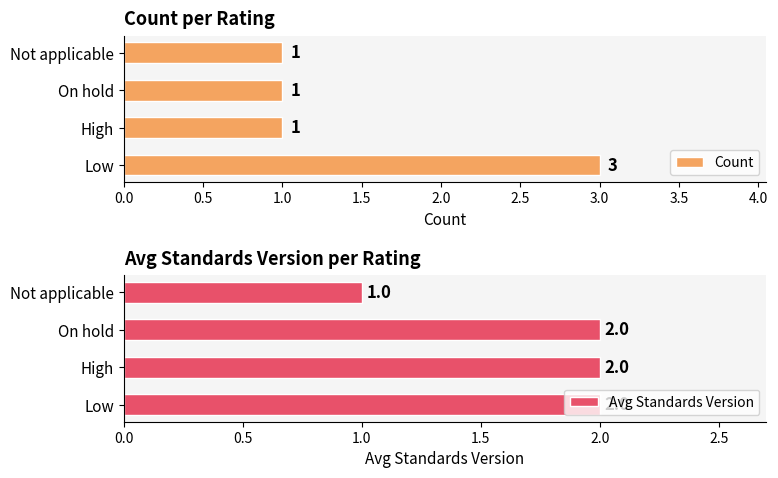

How many bars are there in each group?

2